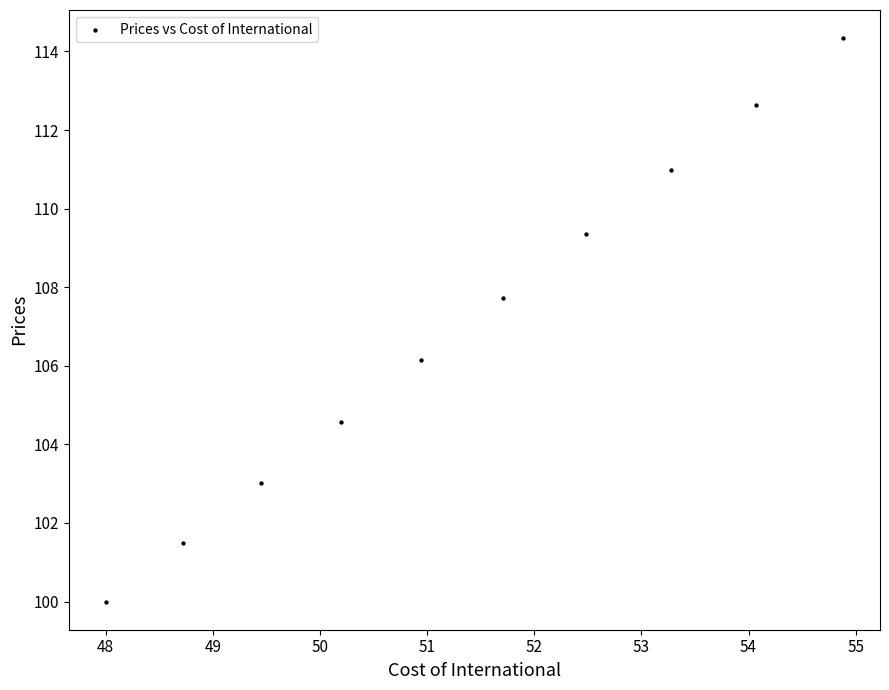

What is the average Y value?

107.0